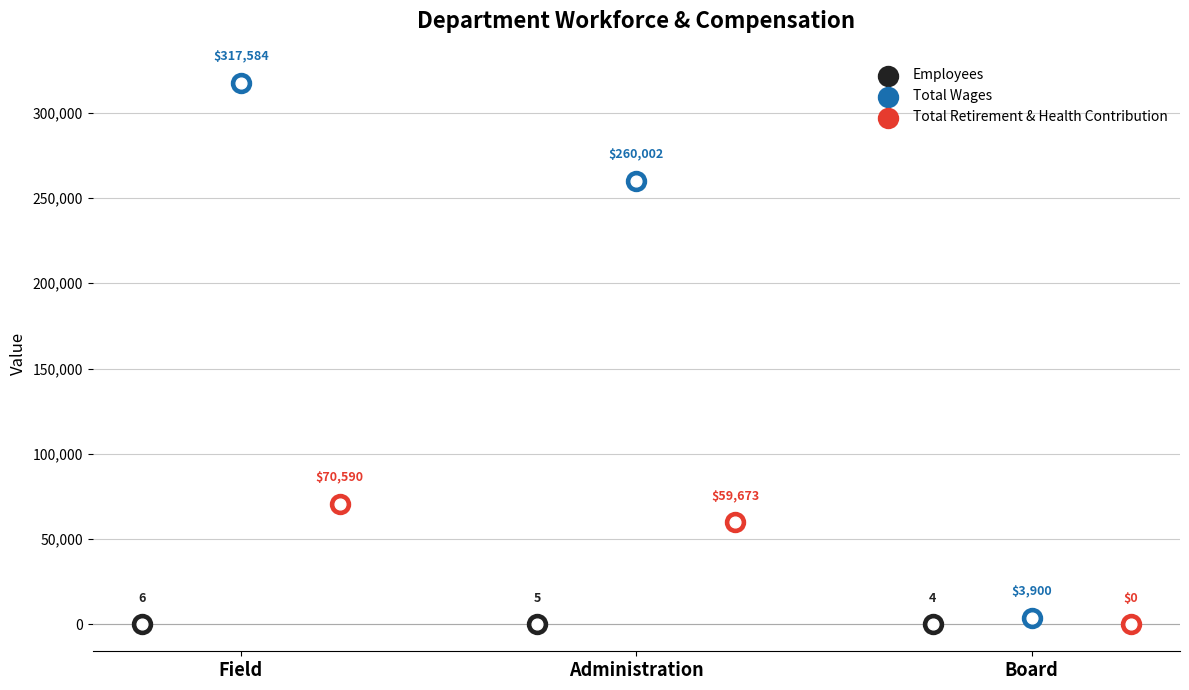

What are all the series names shown in the legend?

Employees, Total Wages, Total Retirement & Health Contribution